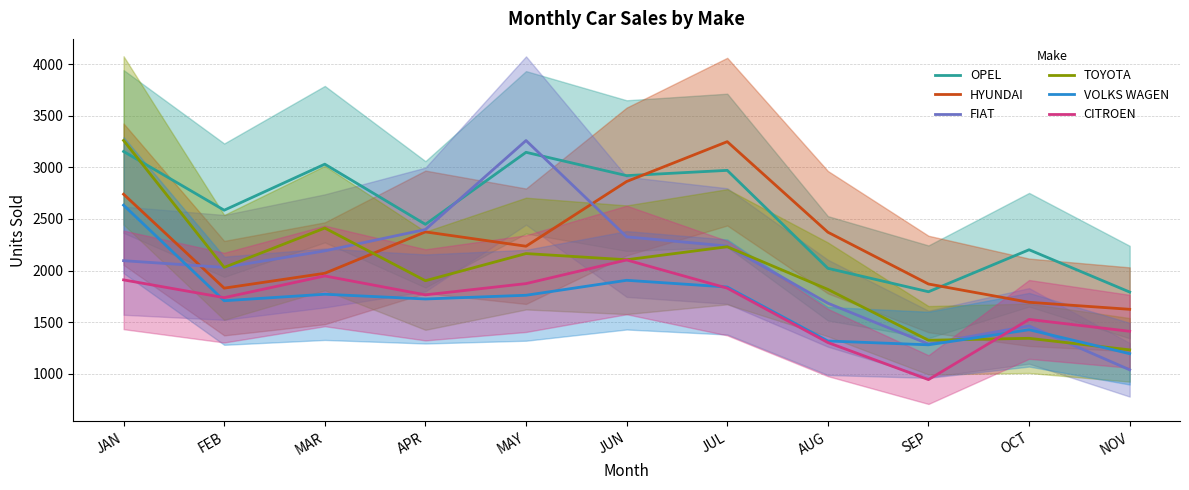

Is the value of OPEL at NOV greater than the value of HYUNDAI at OCT?

Yes